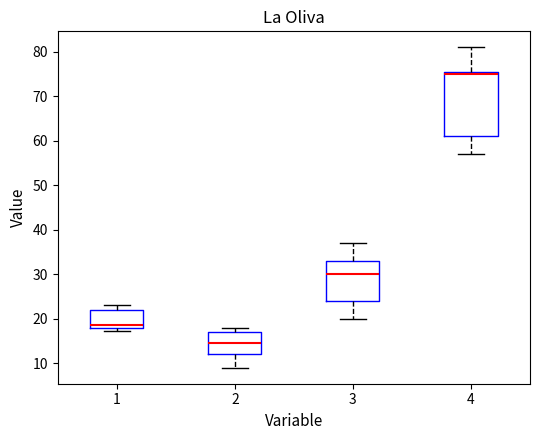

Reading left to right, transcribe this box plot: for each box, give where its median line is, the range the box spans, and where its two whiskers end, as read against the y-axis. The values are not printed on the chart, so give them approximately, as read against the axis.

1: median 19, box 18 to 22, whiskers 17 to 23
2: median 15, box 12 to 17, whiskers 9 to 18
3: median 30, box 24 to 33, whiskers 20 to 37
4: median 75, box 61 to 76, whiskers 57 to 81